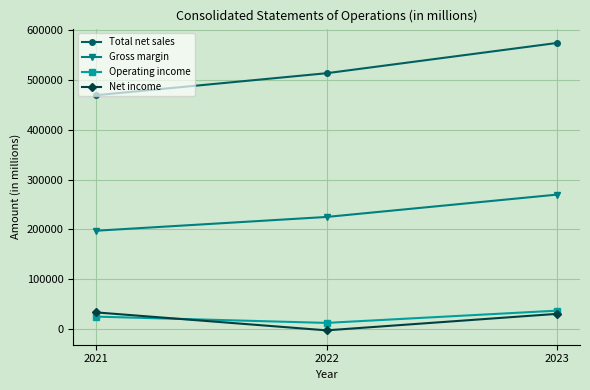

What is the total value across all series at 2021?

725543